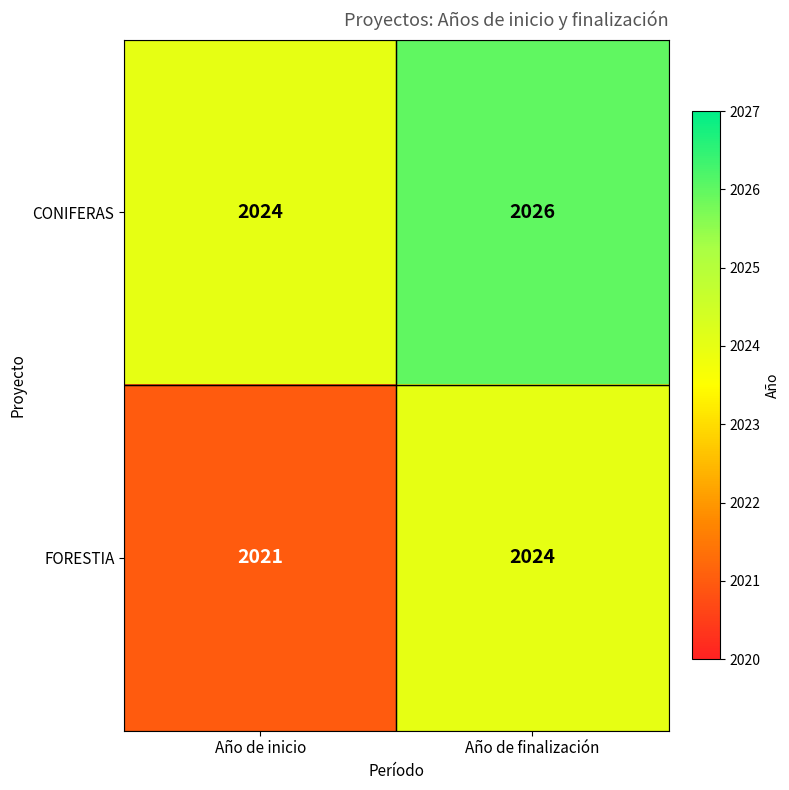

At Año de finalización, list the series in order from largest to smallest.

CONIFERAS, FORESTIA